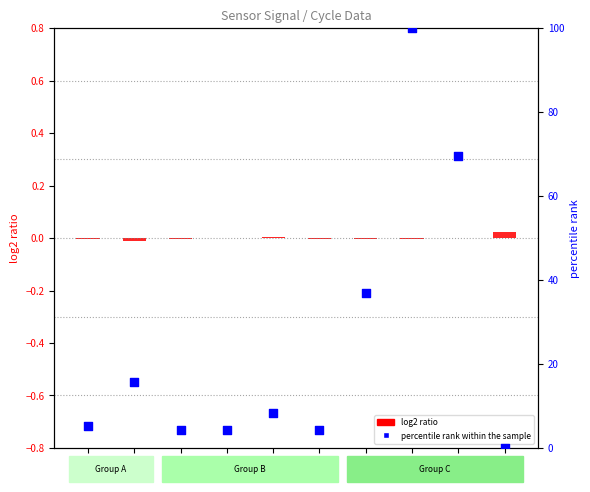

What is the total value across all series at S007?

36.8